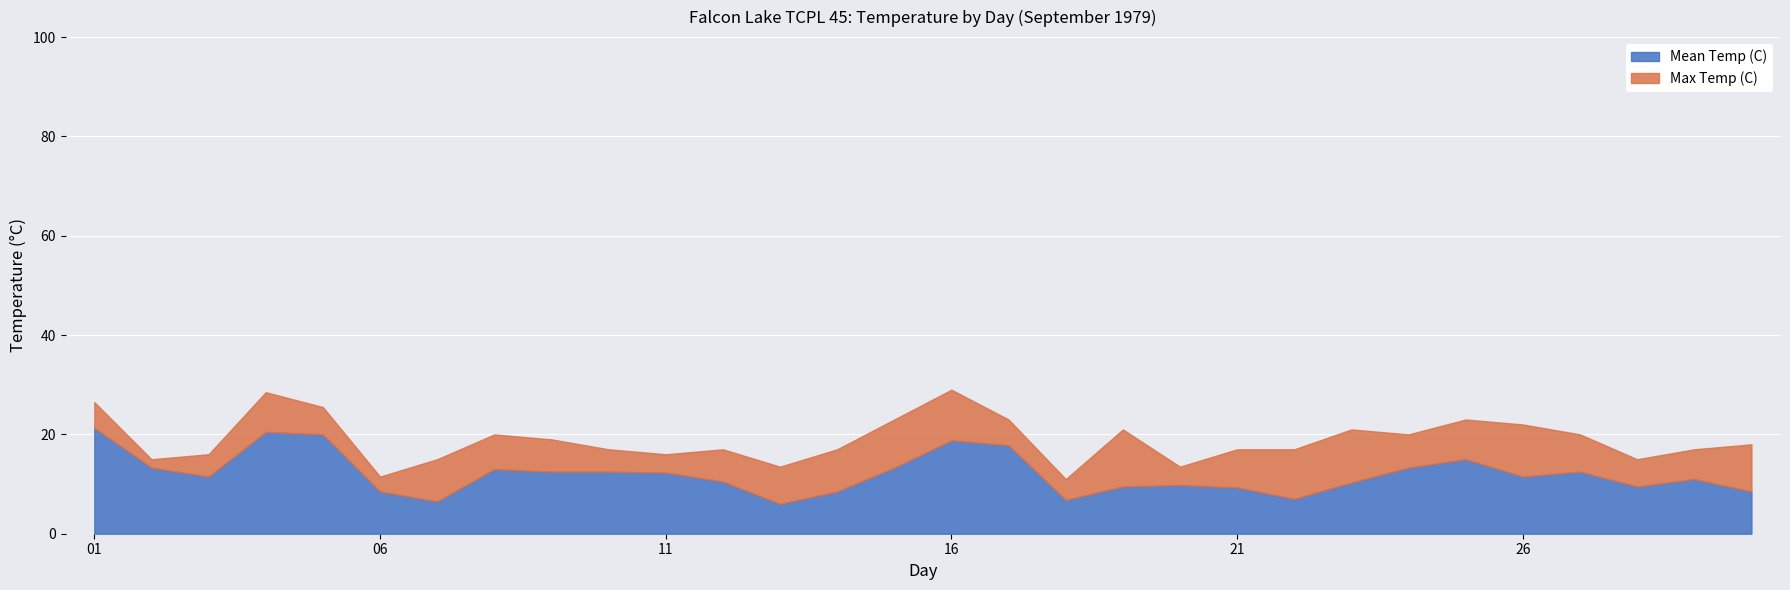

What is the total value across all series at 21?

17.0